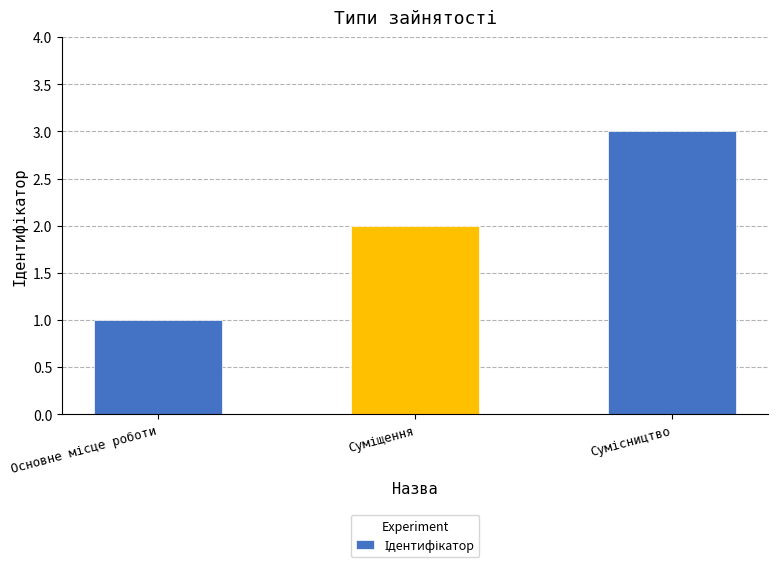

What is the sum of all values?

6